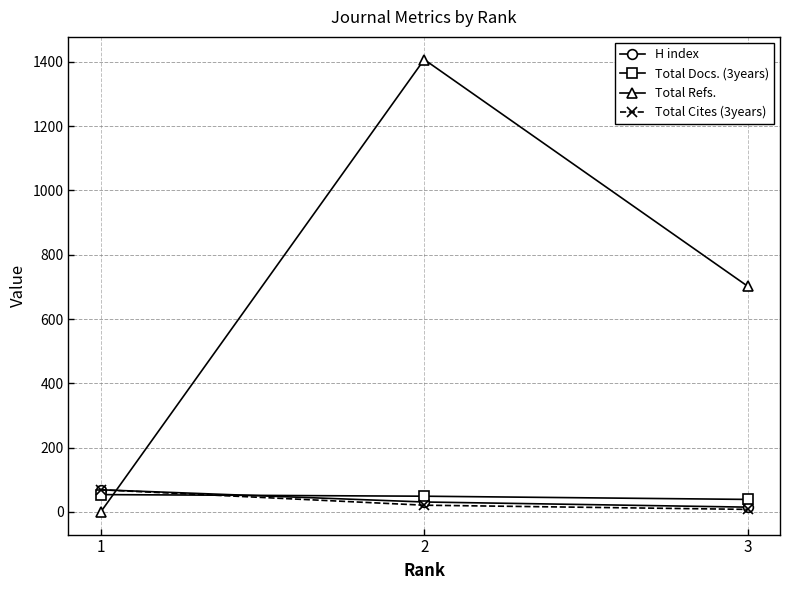

What is the greatest value displayed?

1407